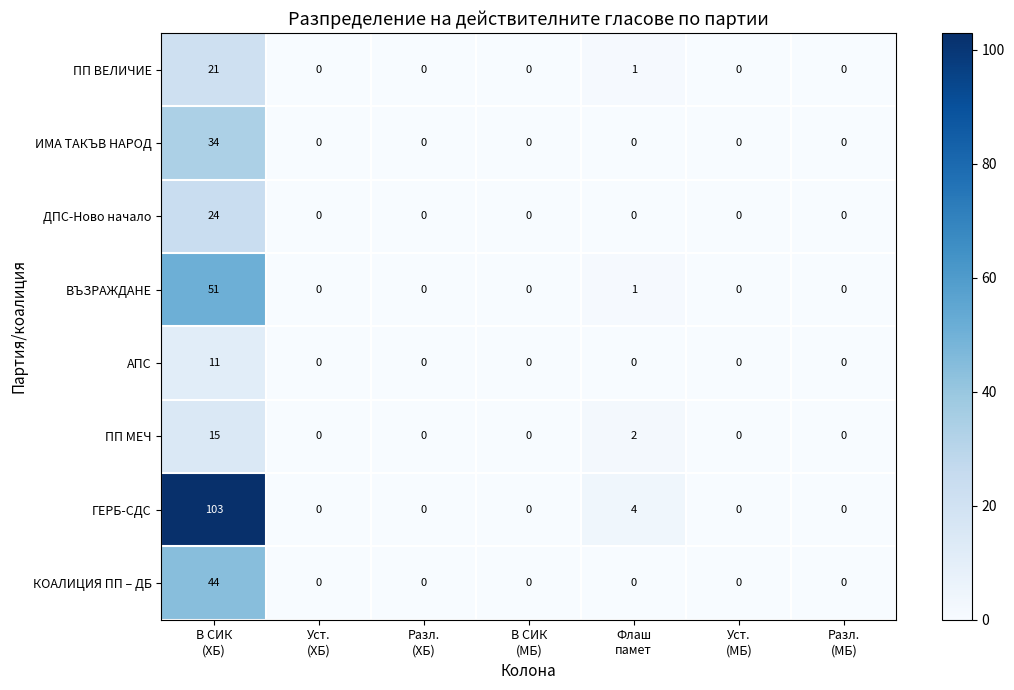

Rank the series by their maximum value, from lowest to highest.

АПС, ПП МЕЧ, ПП ВЕЛИЧИЕ, ДПС-Ново начало, ИМА ТАКЪВ НАРОД, КОАЛИЦИЯ ПП – ДБ, ВЪЗРАЖДАНЕ, ГЕРБ-СДС